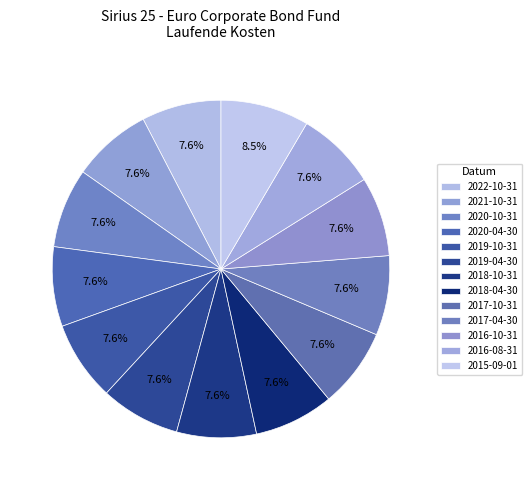

How many segments does this pie chart have?

13